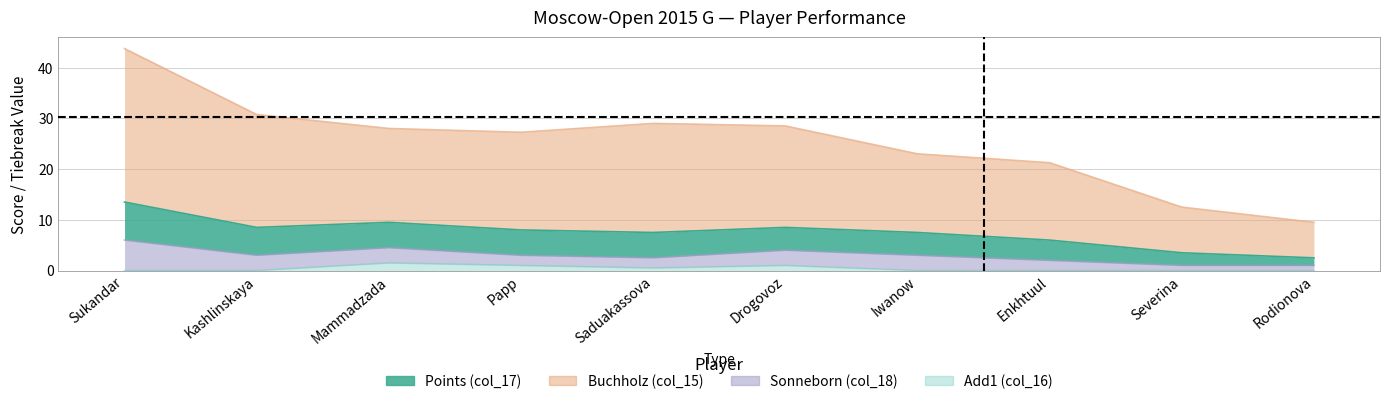

True or false: Points and Add1 intersect in this chart.

False